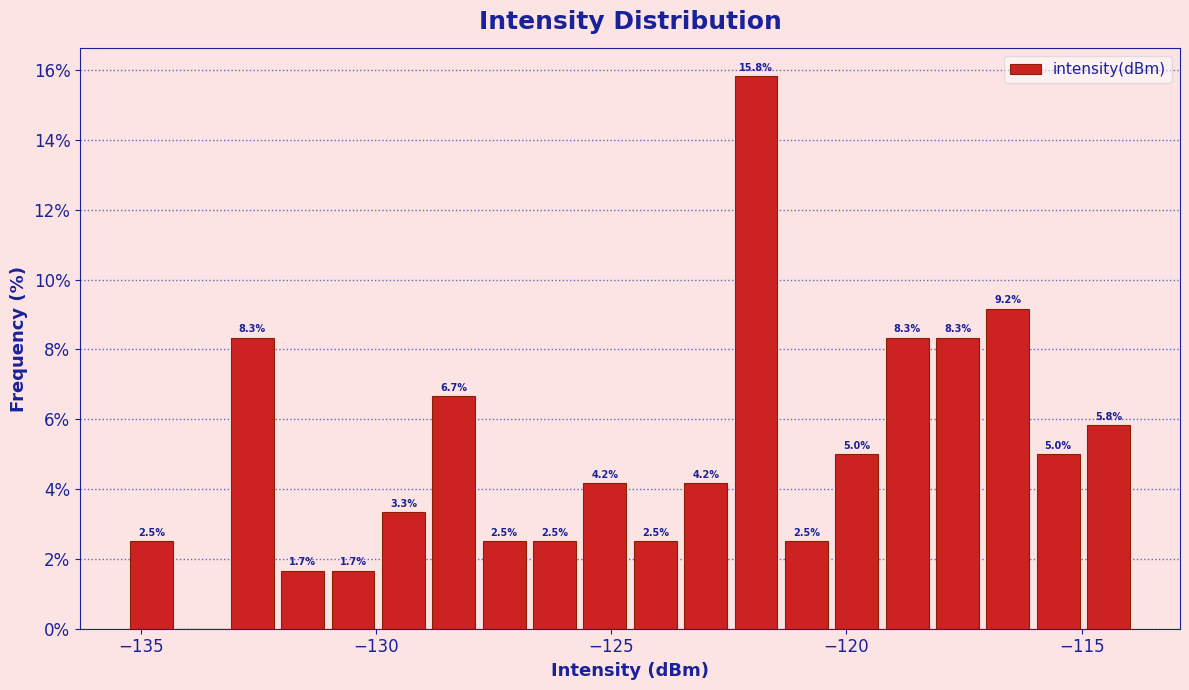

Read against the x-axis, roughly where is the centre of the tallest bar?

-122.0